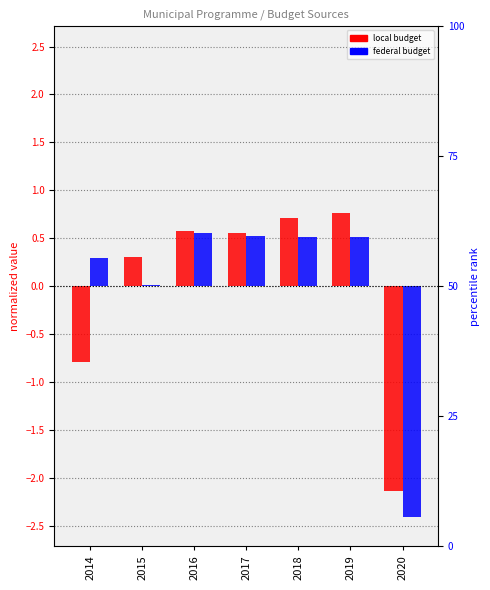

Reading left to right, extract all data points from this chart.

local budget: 2014=-0.8	2015=0.3	2016=0.6	2017=0.6	2018=0.7	2019=0.8	2020=-2.1
federal budget: 2014=0.3	2015=0.0	2016=0.6	2017=0.5	2018=0.5	2019=0.5	2020=-2.4